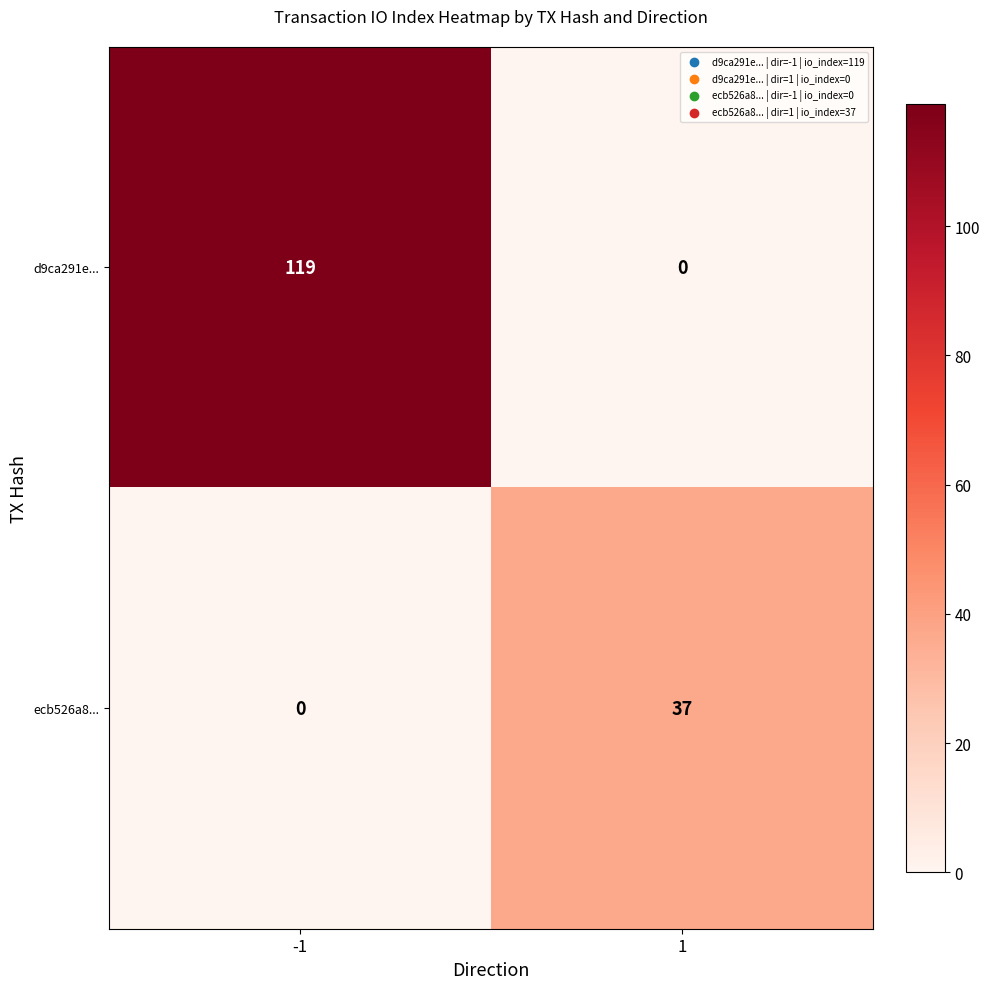

The ecb526a8... series shows 0 at -1. True or false?

True